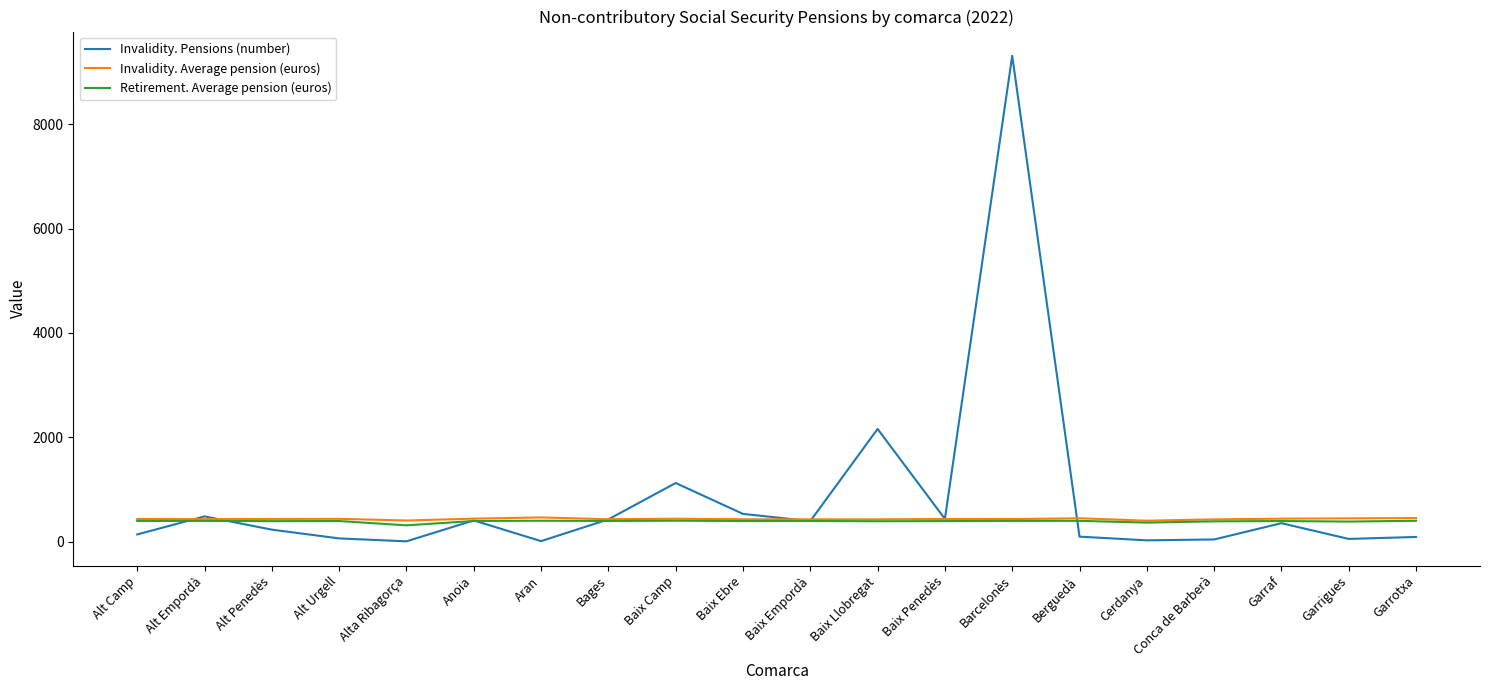

Which series has the widest spread of values?

Invalidity. Pensions (number)